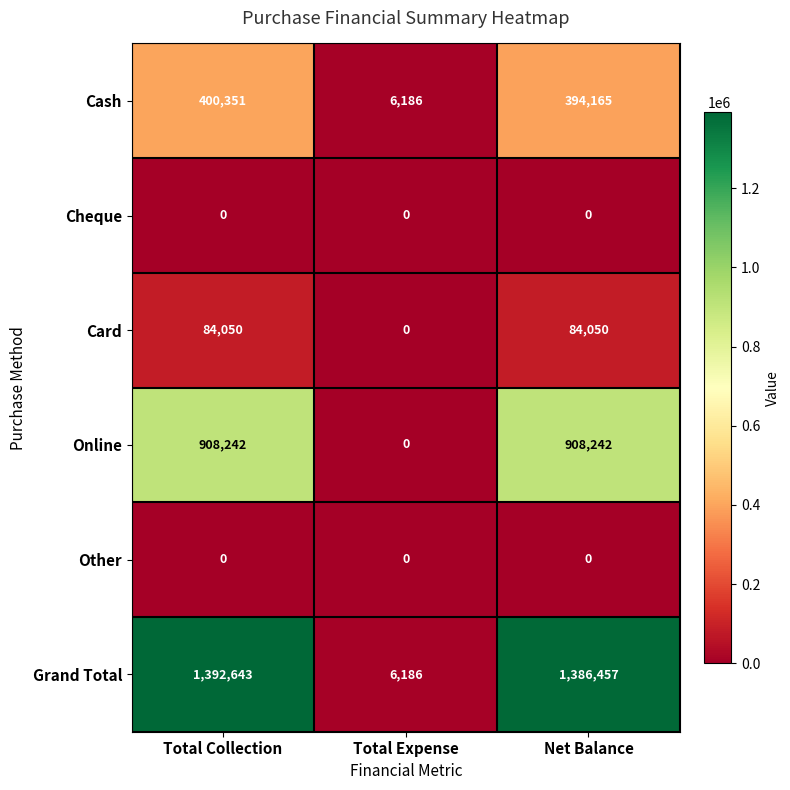

Which series has the largest range (max minus min)?

Grand Total